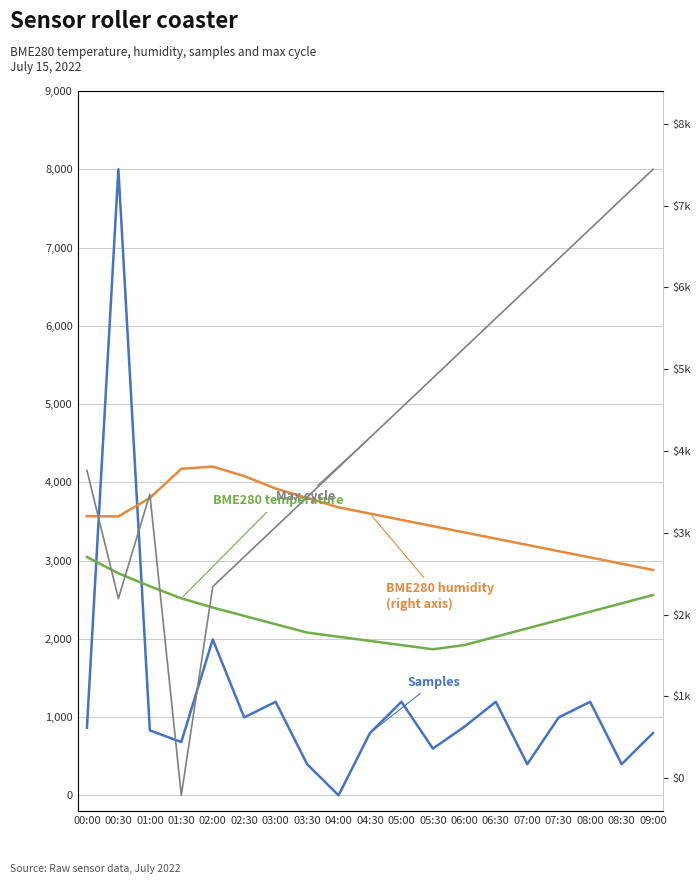

Between which two adjacent categories do Samples and Max cycle first intersect?

00:00 and 00:30